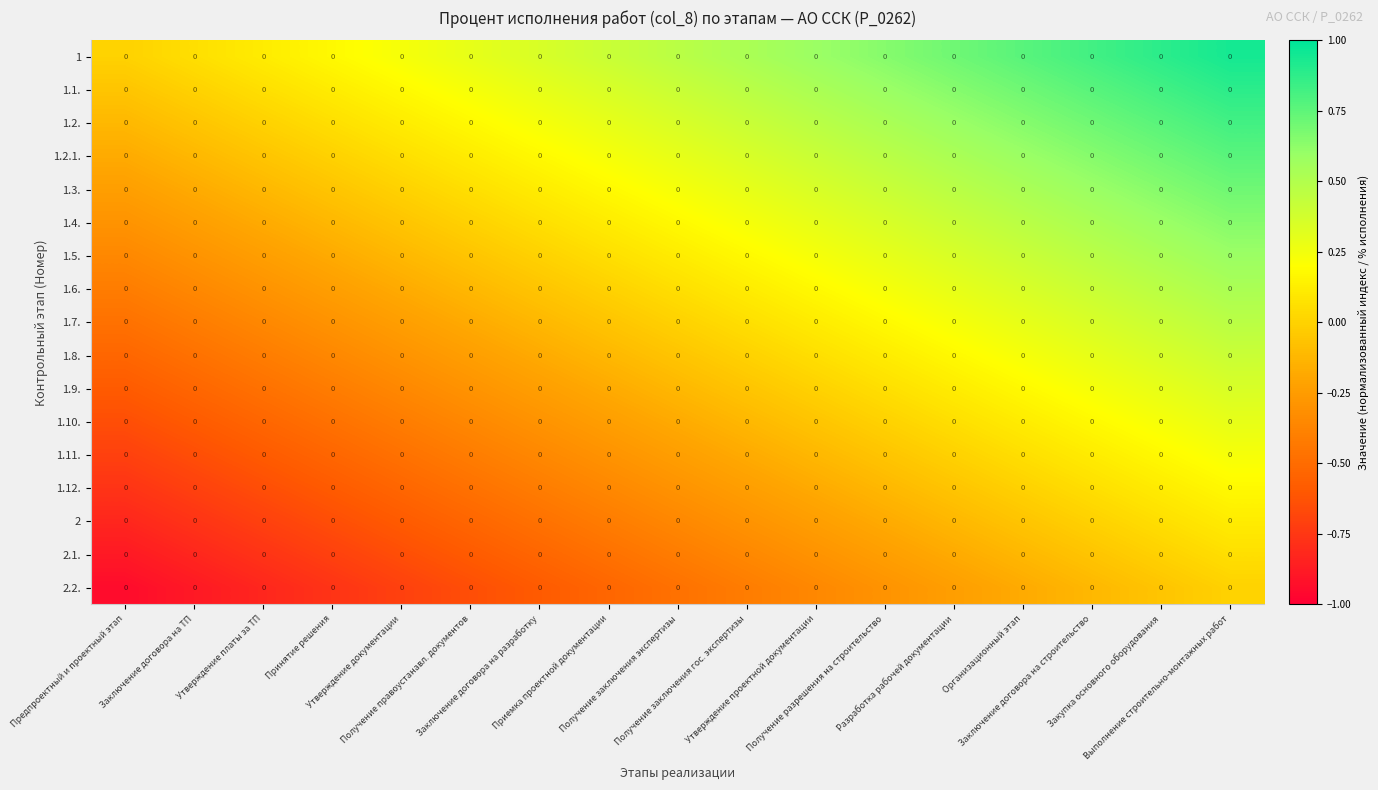

Reading left to right, transcribe all the data shown in this chart.

1: Предпроектный и проектный этап=0.0	Заключение договора на ТП=0.0	Утверждение платы за ТП=0.0	Принятие решения=0.0	Утверждение документации=0.0	Получение правоустанавл. документов=0.0	Заключение договора на разработку=0.0	Приемка проектной документации=0.0	Получение заключения экспертизы=0.0	Получение заключения гос. экспертизы=0.0	Утверждение проектной документации=0.0	Получение разрешения на строительство=0.0	Разработка рабочей документации=0.0	Организационный этап=0.0	Заключение договора на строительство=0.0	Закупка основного оборудования=0.0	Выполнение строительно-монтажных работ=0.0
1.1.: Предпроектный и проектный этап=0.0	Заключение договора на ТП=0.0	Утверждение платы за ТП=0.0	Принятие решения=0.0	Утверждение документации=0.0	Получение правоустанавл. документов=0.0	Заключение договора на разработку=0.0	Приемка проектной документации=0.0	Получение заключения экспертизы=0.0	Получение заключения гос. экспертизы=0.0	Утверждение проектной документации=0.0	Получение разрешения на строительство=0.0	Разработка рабочей документации=0.0	Организационный этап=0.0	Заключение договора на строительство=0.0	Закупка основного оборудования=0.0	Выполнение строительно-монтажных работ=0.0
1.2.: Предпроектный и проектный этап=0.0	Заключение договора на ТП=0.0	Утверждение платы за ТП=0.0	Принятие решения=0.0	Утверждение документации=0.0	Получение правоустанавл. документов=0.0	Заключение договора на разработку=0.0	Приемка проектной документации=0.0	Получение заключения экспертизы=0.0	Получение заключения гос. экспертизы=0.0	Утверждение проектной документации=0.0	Получение разрешения на строительство=0.0	Разработка рабочей документации=0.0	Организационный этап=0.0	Заключение договора на строительство=0.0	Закупка основного оборудования=0.0	Выполнение строительно-монтажных работ=0.0
1.2.1.: Предпроектный и проектный этап=0.0	Заключение договора на ТП=0.0	Утверждение платы за ТП=0.0	Принятие решения=0.0	Утверждение документации=0.0	Получение правоустанавл. документов=0.0	Заключение договора на разработку=0.0	Приемка проектной документации=0.0	Получение заключения экспертизы=0.0	Получение заключения гос. экспертизы=0.0	Утверждение проектной документации=0.0	Получение разрешения на строительство=0.0	Разработка рабочей документации=0.0	Организационный этап=0.0	Заключение договора на строительство=0.0	Закупка основного оборудования=0.0	Выполнение строительно-монтажных работ=0.0
1.3.: Предпроектный и проектный этап=0.0	Заключение договора на ТП=0.0	Утверждение платы за ТП=0.0	Принятие решения=0.0	Утверждение документации=0.0	Получение правоустанавл. документов=0.0	Заключение договора на разработку=0.0	Приемка проектной документации=0.0	Получение заключения экспертизы=0.0	Получение заключения гос. экспертизы=0.0	Утверждение проектной документации=0.0	Получение разрешения на строительство=0.0	Разработка рабочей документации=0.0	Организационный этап=0.0	Заключение договора на строительство=0.0	Закупка основного оборудования=0.0	Выполнение строительно-монтажных работ=0.0
1.4.: Предпроектный и проектный этап=0.0	Заключение договора на ТП=0.0	Утверждение платы за ТП=0.0	Принятие решения=0.0	Утверждение документации=0.0	Получение правоустанавл. документов=0.0	Заключение договора на разработку=0.0	Приемка проектной документации=0.0	Получение заключения экспертизы=0.0	Получение заключения гос. экспертизы=0.0	Утверждение проектной документации=0.0	Получение разрешения на строительство=0.0	Разработка рабочей документации=0.0	Организационный этап=0.0	Заключение договора на строительство=0.0	Закупка основного оборудования=0.0	Выполнение строительно-монтажных работ=0.0
1.5.: Предпроектный и проектный этап=0.0	Заключение договора на ТП=0.0	Утверждение платы за ТП=0.0	Принятие решения=0.0	Утверждение документации=0.0	Получение правоустанавл. документов=0.0	Заключение договора на разработку=0.0	Приемка проектной документации=0.0	Получение заключения экспертизы=0.0	Получение заключения гос. экспертизы=0.0	Утверждение проектной документации=0.0	Получение разрешения на строительство=0.0	Разработка рабочей документации=0.0	Организационный этап=0.0	Заключение договора на строительство=0.0	Закупка основного оборудования=0.0	Выполнение строительно-монтажных работ=0.0
1.6.: Предпроектный и проектный этап=0.0	Заключение договора на ТП=0.0	Утверждение платы за ТП=0.0	Принятие решения=0.0	Утверждение документации=0.0	Получение правоустанавл. документов=0.0	Заключение договора на разработку=0.0	Приемка проектной документации=0.0	Получение заключения экспертизы=0.0	Получение заключения гос. экспертизы=0.0	Утверждение проектной документации=0.0	Получение разрешения на строительство=0.0	Разработка рабочей документации=0.0	Организационный этап=0.0	Заключение договора на строительство=0.0	Закупка основного оборудования=0.0	Выполнение строительно-монтажных работ=0.0
1.7.: Предпроектный и проектный этап=0.0	Заключение договора на ТП=0.0	Утверждение платы за ТП=0.0	Принятие решения=0.0	Утверждение документации=0.0	Получение правоустанавл. документов=0.0	Заключение договора на разработку=0.0	Приемка проектной документации=0.0	Получение заключения экспертизы=0.0	Получение заключения гос. экспертизы=0.0	Утверждение проектной документации=0.0	Получение разрешения на строительство=0.0	Разработка рабочей документации=0.0	Организационный этап=0.0	Заключение договора на строительство=0.0	Закупка основного оборудования=0.0	Выполнение строительно-монтажных работ=0.0
1.8.: Предпроектный и проектный этап=0.0	Заключение договора на ТП=0.0	Утверждение платы за ТП=0.0	Принятие решения=0.0	Утверждение документации=0.0	Получение правоустанавл. документов=0.0	Заключение договора на разработку=0.0	Приемка проектной документации=0.0	Получение заключения экспертизы=0.0	Получение заключения гос. экспертизы=0.0	Утверждение проектной документации=0.0	Получение разрешения на строительство=0.0	Разработка рабочей документации=0.0	Организационный этап=0.0	Заключение договора на строительство=0.0	Закупка основного оборудования=0.0	Выполнение строительно-монтажных работ=0.0
1.9.: Предпроектный и проектный этап=0.0	Заключение договора на ТП=0.0	Утверждение платы за ТП=0.0	Принятие решения=0.0	Утверждение документации=0.0	Получение правоустанавл. документов=0.0	Заключение договора на разработку=0.0	Приемка проектной документации=0.0	Получение заключения экспертизы=0.0	Получение заключения гос. экспертизы=0.0	Утверждение проектной документации=0.0	Получение разрешения на строительство=0.0	Разработка рабочей документации=0.0	Организационный этап=0.0	Заключение договора на строительство=0.0	Закупка основного оборудования=0.0	Выполнение строительно-монтажных работ=0.0
1.10.: Предпроектный и проектный этап=0.0	Заключение договора на ТП=0.0	Утверждение платы за ТП=0.0	Принятие решения=0.0	Утверждение документации=0.0	Получение правоустанавл. документов=0.0	Заключение договора на разработку=0.0	Приемка проектной документации=0.0	Получение заключения экспертизы=0.0	Получение заключения гос. экспертизы=0.0	Утверждение проектной документации=0.0	Получение разрешения на строительство=0.0	Разработка рабочей документации=0.0	Организационный этап=0.0	Заключение договора на строительство=0.0	Закупка основного оборудования=0.0	Выполнение строительно-монтажных работ=0.0
1.11.: Предпроектный и проектный этап=0.0	Заключение договора на ТП=0.0	Утверждение платы за ТП=0.0	Принятие решения=0.0	Утверждение документации=0.0	Получение правоустанавл. документов=0.0	Заключение договора на разработку=0.0	Приемка проектной документации=0.0	Получение заключения экспертизы=0.0	Получение заключения гос. экспертизы=0.0	Утверждение проектной документации=0.0	Получение разрешения на строительство=0.0	Разработка рабочей документации=0.0	Организационный этап=0.0	Заключение договора на строительство=0.0	Закупка основного оборудования=0.0	Выполнение строительно-монтажных работ=0.0
1.12.: Предпроектный и проектный этап=0.0	Заключение договора на ТП=0.0	Утверждение платы за ТП=0.0	Принятие решения=0.0	Утверждение документации=0.0	Получение правоустанавл. документов=0.0	Заключение договора на разработку=0.0	Приемка проектной документации=0.0	Получение заключения экспертизы=0.0	Получение заключения гос. экспертизы=0.0	Утверждение проектной документации=0.0	Получение разрешения на строительство=0.0	Разработка рабочей документации=0.0	Организационный этап=0.0	Заключение договора на строительство=0.0	Закупка основного оборудования=0.0	Выполнение строительно-монтажных работ=0.0
2: Предпроектный и проектный этап=0.0	Заключение договора на ТП=0.0	Утверждение платы за ТП=0.0	Принятие решения=0.0	Утверждение документации=0.0	Получение правоустанавл. документов=0.0	Заключение договора на разработку=0.0	Приемка проектной документации=0.0	Получение заключения экспертизы=0.0	Получение заключения гос. экспертизы=0.0	Утверждение проектной документации=0.0	Получение разрешения на строительство=0.0	Разработка рабочей документации=0.0	Организационный этап=0.0	Заключение договора на строительство=0.0	Закупка основного оборудования=0.0	Выполнение строительно-монтажных работ=0.0
2.1.: Предпроектный и проектный этап=0.0	Заключение договора на ТП=0.0	Утверждение платы за ТП=0.0	Принятие решения=0.0	Утверждение документации=0.0	Получение правоустанавл. документов=0.0	Заключение договора на разработку=0.0	Приемка проектной документации=0.0	Получение заключения экспертизы=0.0	Получение заключения гос. экспертизы=0.0	Утверждение проектной документации=0.0	Получение разрешения на строительство=0.0	Разработка рабочей документации=0.0	Организационный этап=0.0	Заключение договора на строительство=0.0	Закупка основного оборудования=0.0	Выполнение строительно-монтажных работ=0.0
2.2.: Предпроектный и проектный этап=0.0	Заключение договора на ТП=0.0	Утверждение платы за ТП=0.0	Принятие решения=0.0	Утверждение документации=0.0	Получение правоустанавл. документов=0.0	Заключение договора на разработку=0.0	Приемка проектной документации=0.0	Получение заключения экспертизы=0.0	Получение заключения гос. экспертизы=0.0	Утверждение проектной документации=0.0	Получение разрешения на строительство=0.0	Разработка рабочей документации=0.0	Организационный этап=0.0	Заключение договора на строительство=0.0	Закупка основного оборудования=0.0	Выполнение строительно-монтажных работ=0.0